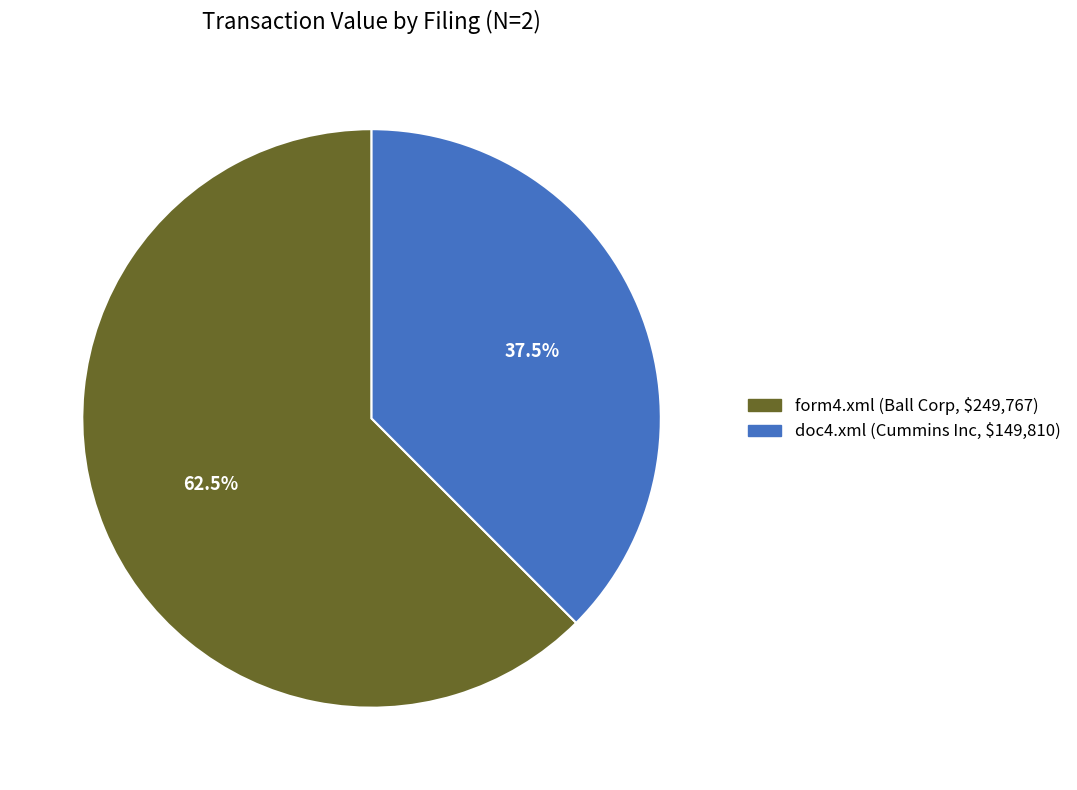

Count the number of slices in the pie.

2